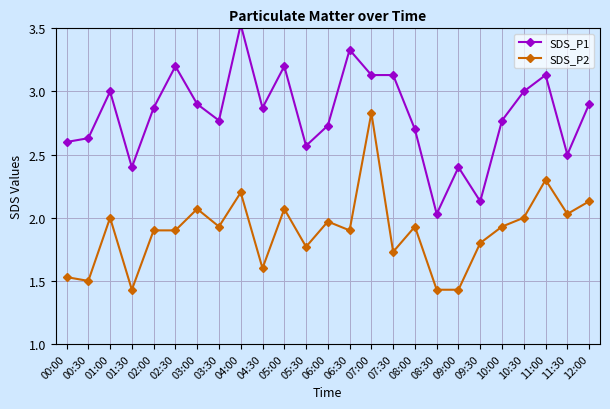

What position from the right is 07:00?

11